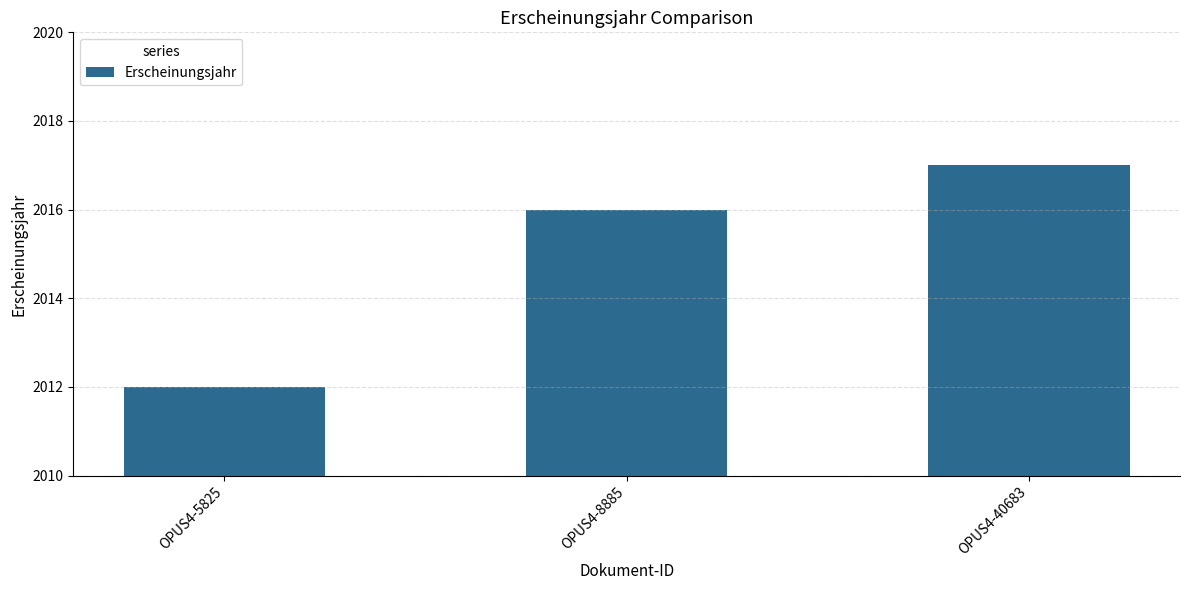

The chart shows a value of 1299 at OPUS4-8885. True or false?

False